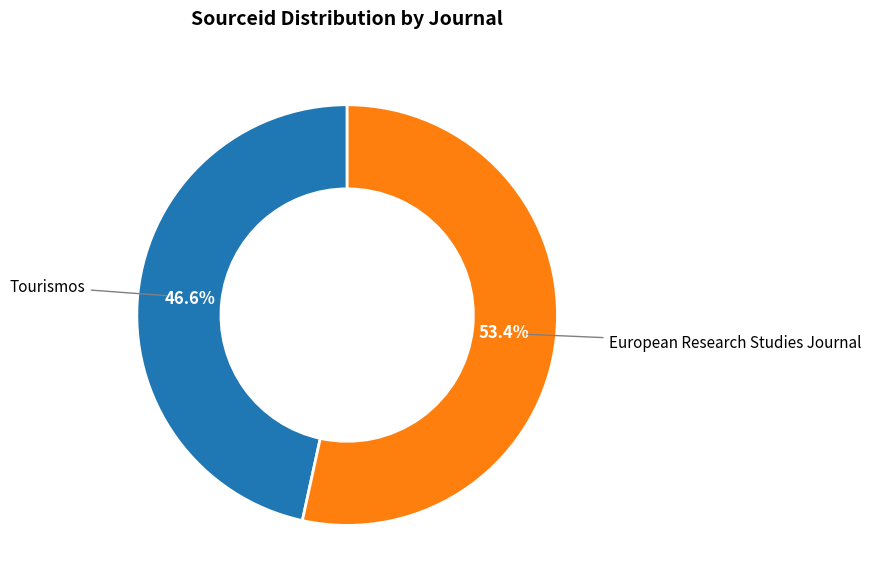

To the nearest percent, what is the average slice percentage?

50%